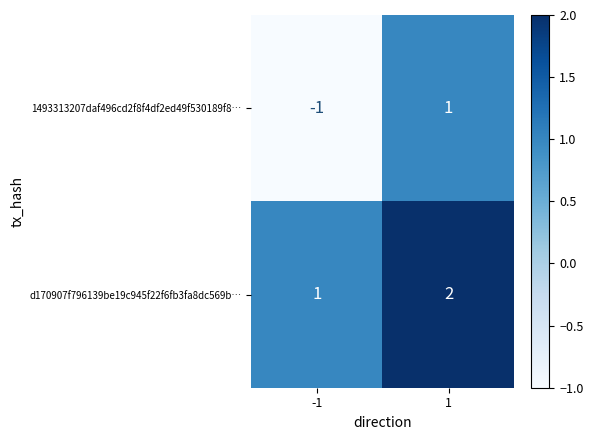

Which series has the largest total across all categories?

d170907f796139be19c945f22f6fb3fa8dc569b…